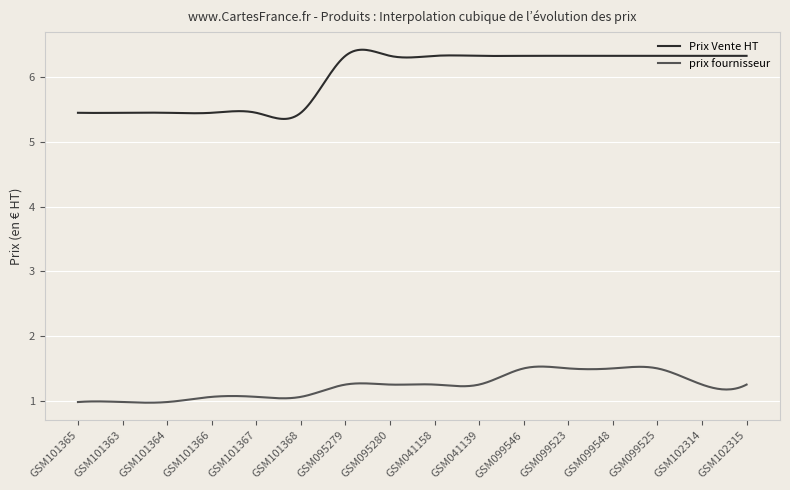

Does the chart have visible grid lines?

Yes